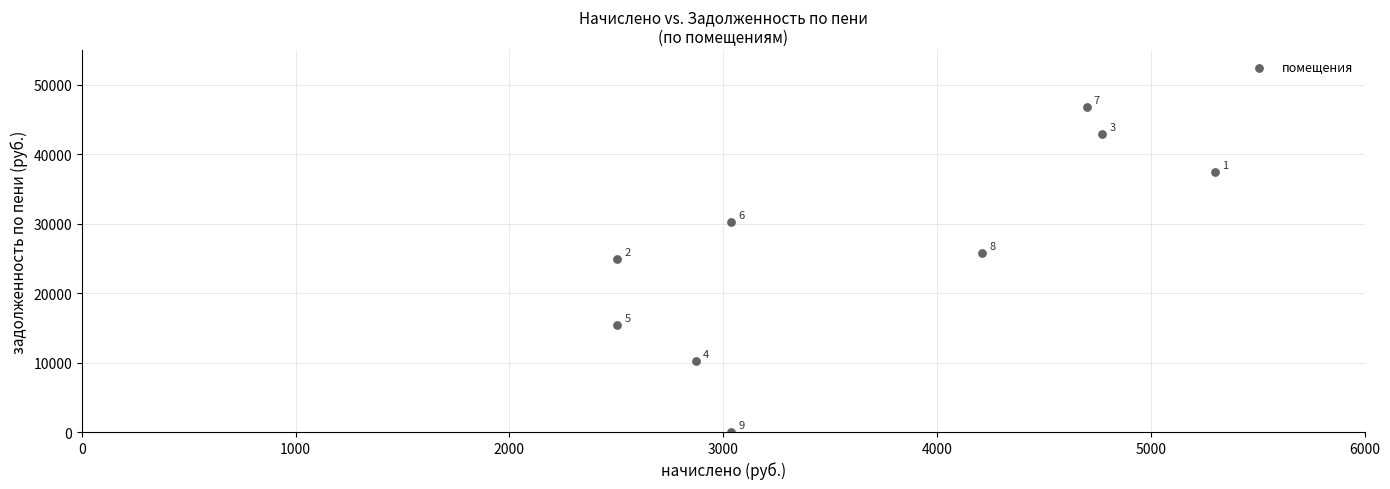

What is the average X value?

3660.8